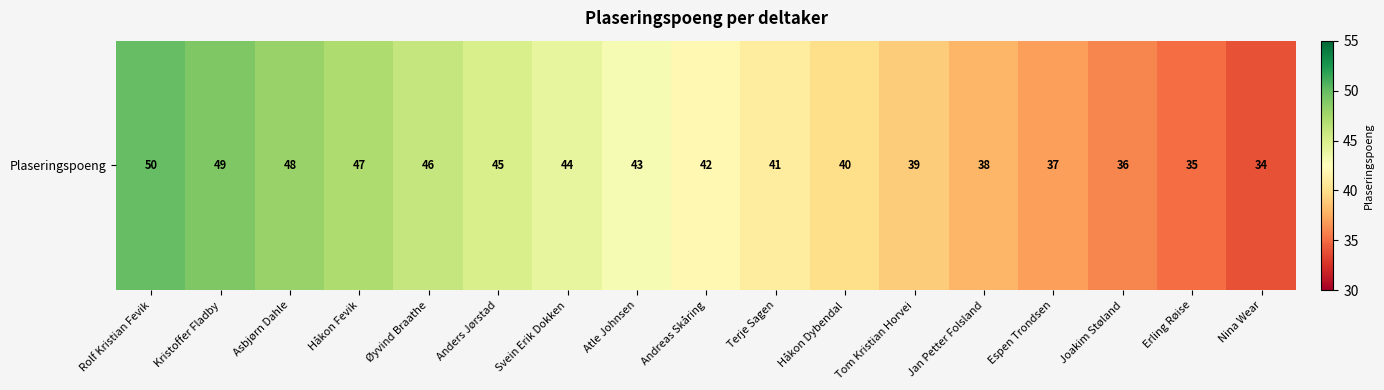

Reading right to left, list all the values displayed in this chart.

Nina Wear=34	Erling Røise=35	Joakim Støland=36	Espen Trondsen=37	Jan Petter Folsland=38	Tom Kristian Horvei=39	Håkon Dybendal=40	Terje Sagen=41	Andreas Skåring=42	Atle Johnsen=43	Svein Erik Dokken=44	Anders Jørstad=45	Øyvind Braathe=46	Håkon Fevik=47	Asbjørn Dahle=48	Kristoffer Fladby=49	Rolf Kristian Fevik=50